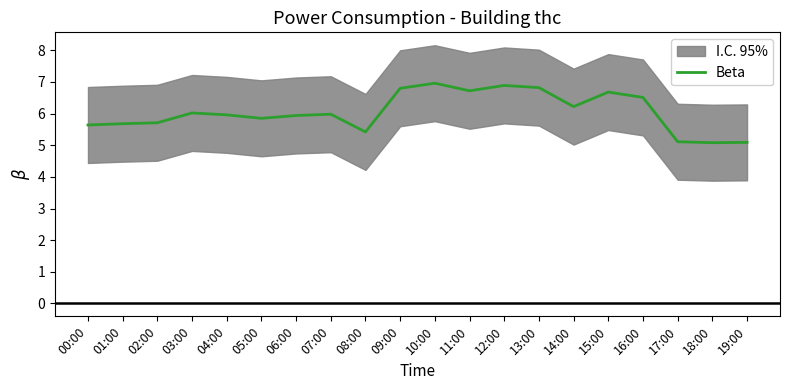

What position from the right is 06:00?

14